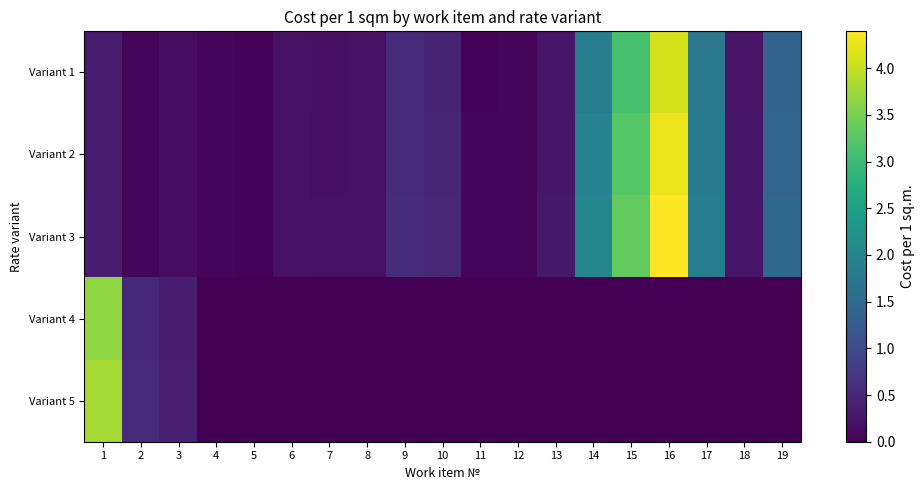

Which series has the widest spread of values?

Variant 3